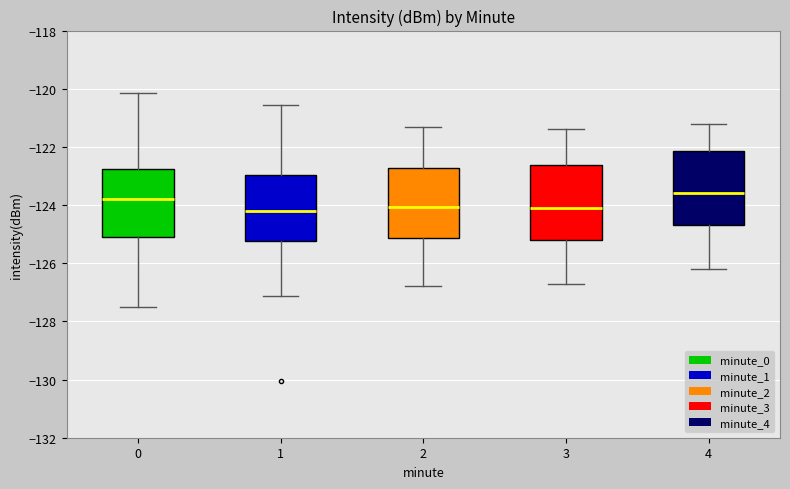

Reading left to right, read every box against the y-axis: the position of its median line, the range the box covers, and the ends of its whiskers. The values are not printed on the chart, so give them approximately, as read against the axis.

0: median -123.8, box -125.0 to -122.8, whiskers -127.6 to -120.2
1: median -124.2, box -125.2 to -123.0, whiskers -127.2 to -120.6
2: median -124.0, box -125.2 to -122.8, whiskers -126.8 to -121.2
3: median -124.0, box -125.2 to -122.6, whiskers -126.6 to -121.4
4: median -123.6, box -124.6 to -122.2, whiskers -126.2 to -121.2